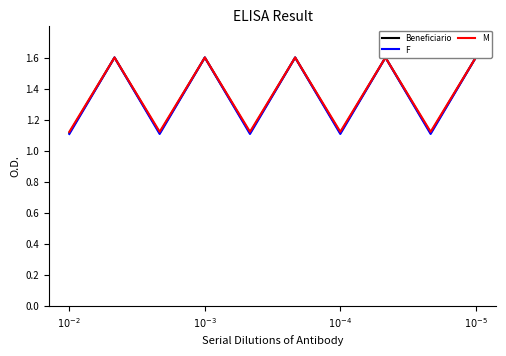

What are all the series names shown in the legend?

Beneficiario, F, M